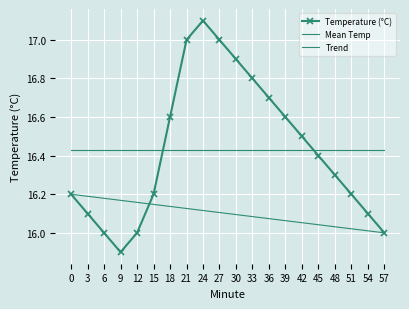

List the labels in order of Mean Temp value, largest first.

0, 3, 6, 9, 12, 15, 18, 21, 24, 27, 30, 33, 36, 39, 42, 45, 48, 51, 54, 57